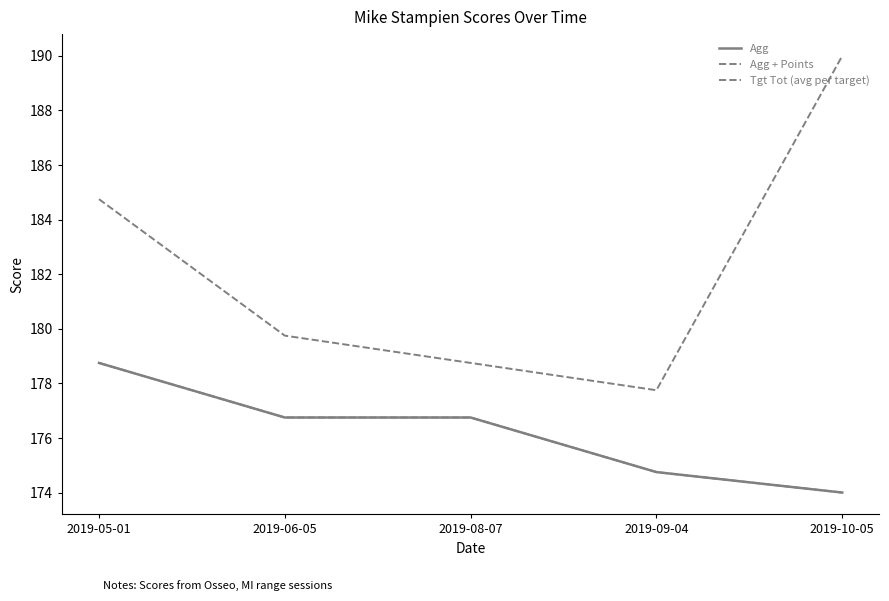

Reading left to right, extract all data points from this chart.

Agg: 178.8	176.8	176.8	174.8	174.0
Agg + Points: 184.8	179.8	178.8	177.8	190.0
Tgt Tot (avg per target): 178.8	176.8	176.8	174.8	174.0